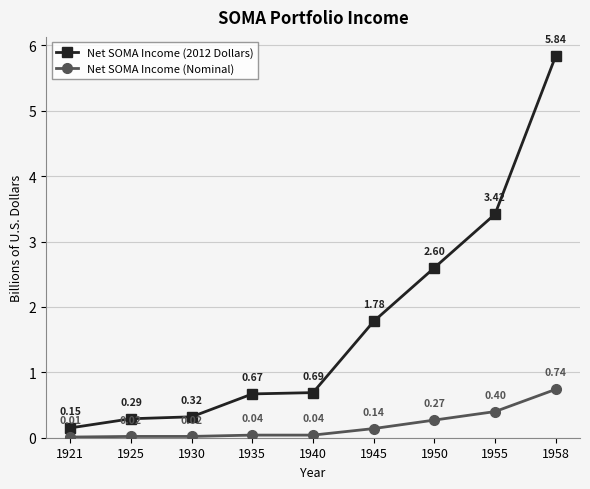

List the series in order of their peak value, lowest first.

Net SOMA Income (Nominal), Net SOMA Income (2012 Dollars)